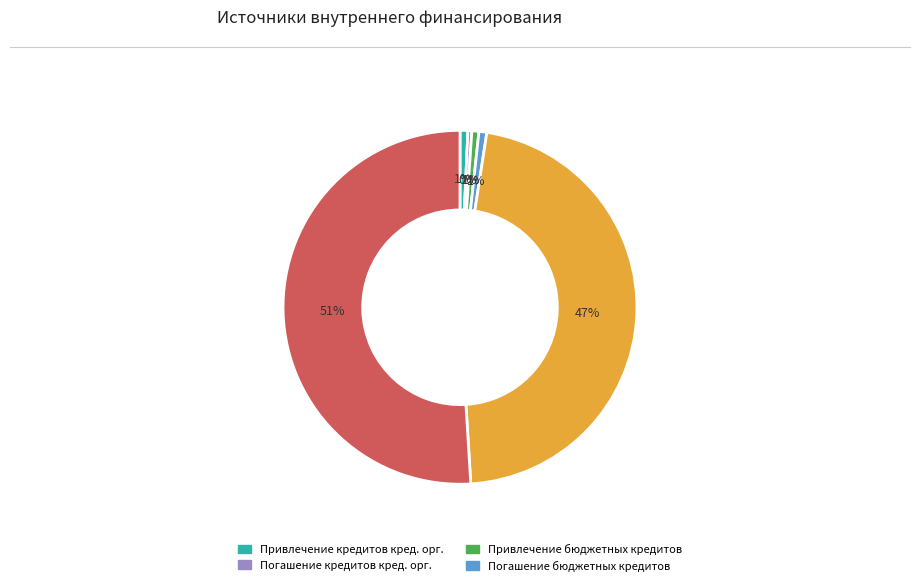

To the nearest percent, what is the average slice percentage?

17%